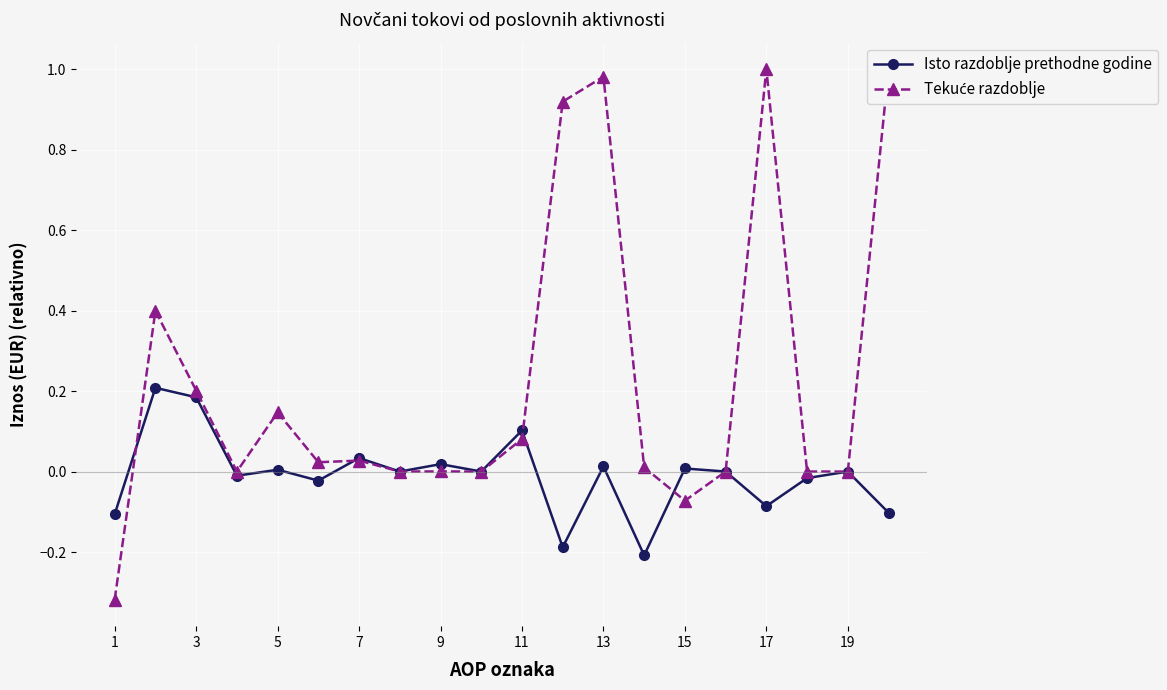

How many lines are shown in the chart?

2